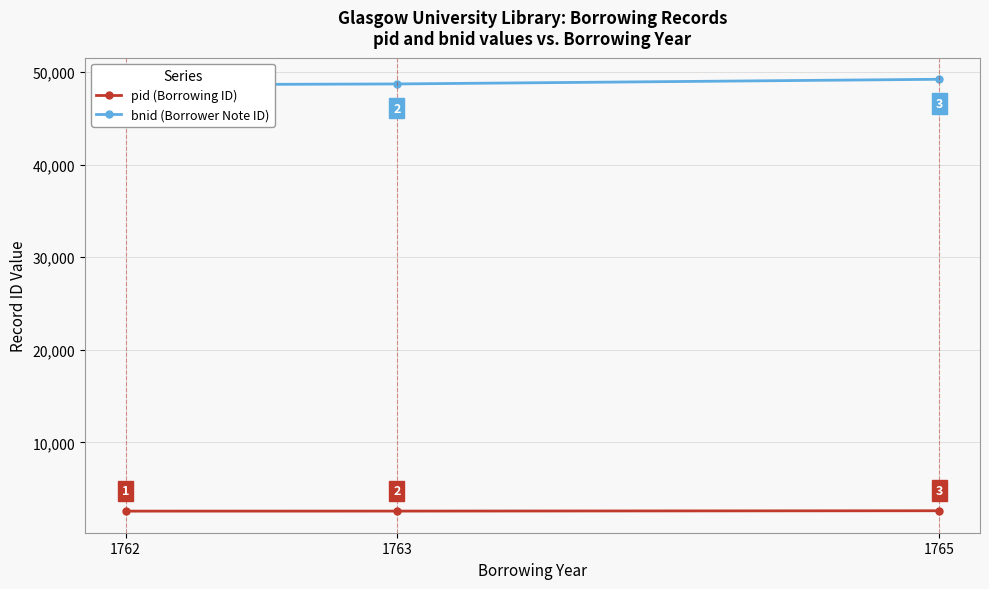

At which label does bnid (Borrower Note ID) first exceed 48728?

1765